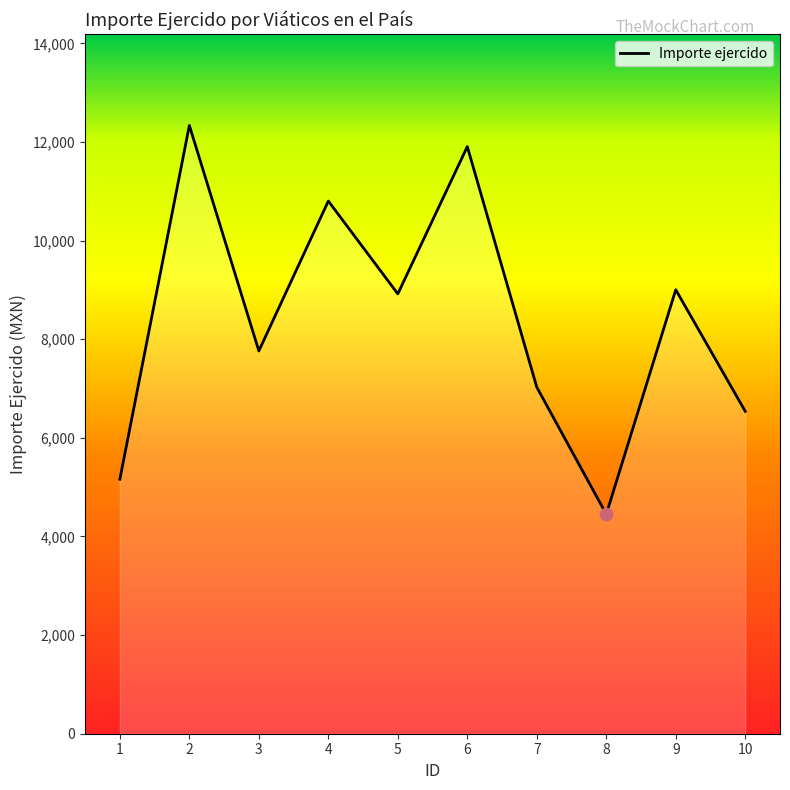

Approximately how many times larger is the value at 2 compared to 3?

1.6